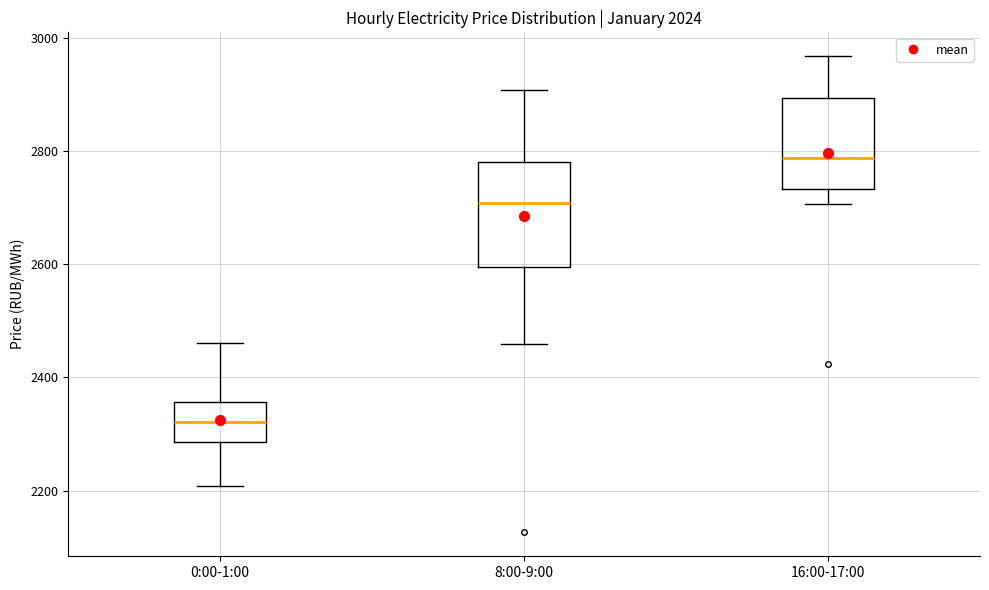

Where is the upper edge of the box for 16:00-17:00 on the y-axis? The values are not printed on the chart, so give them approximately, as read against the axis.

2900